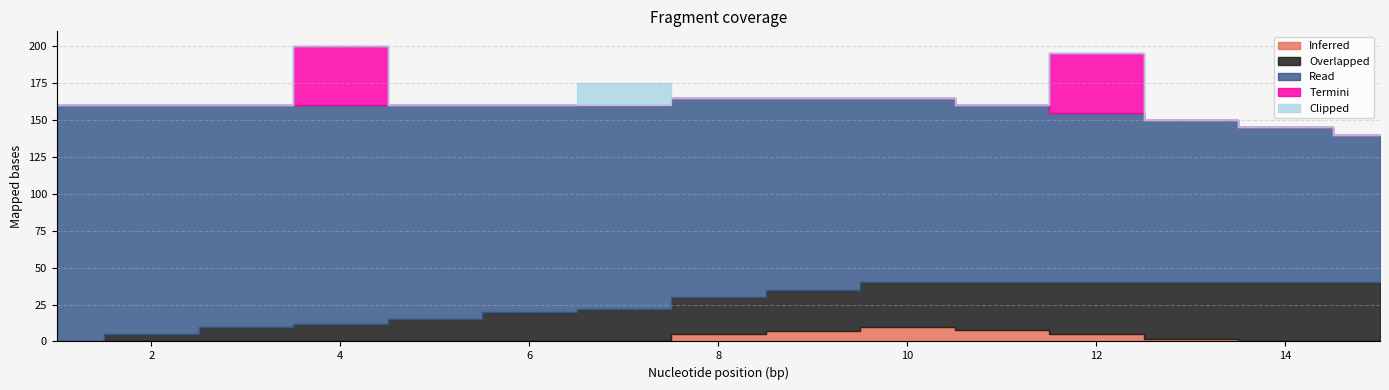

Is it true that Clipped equals 0 at 12?

True